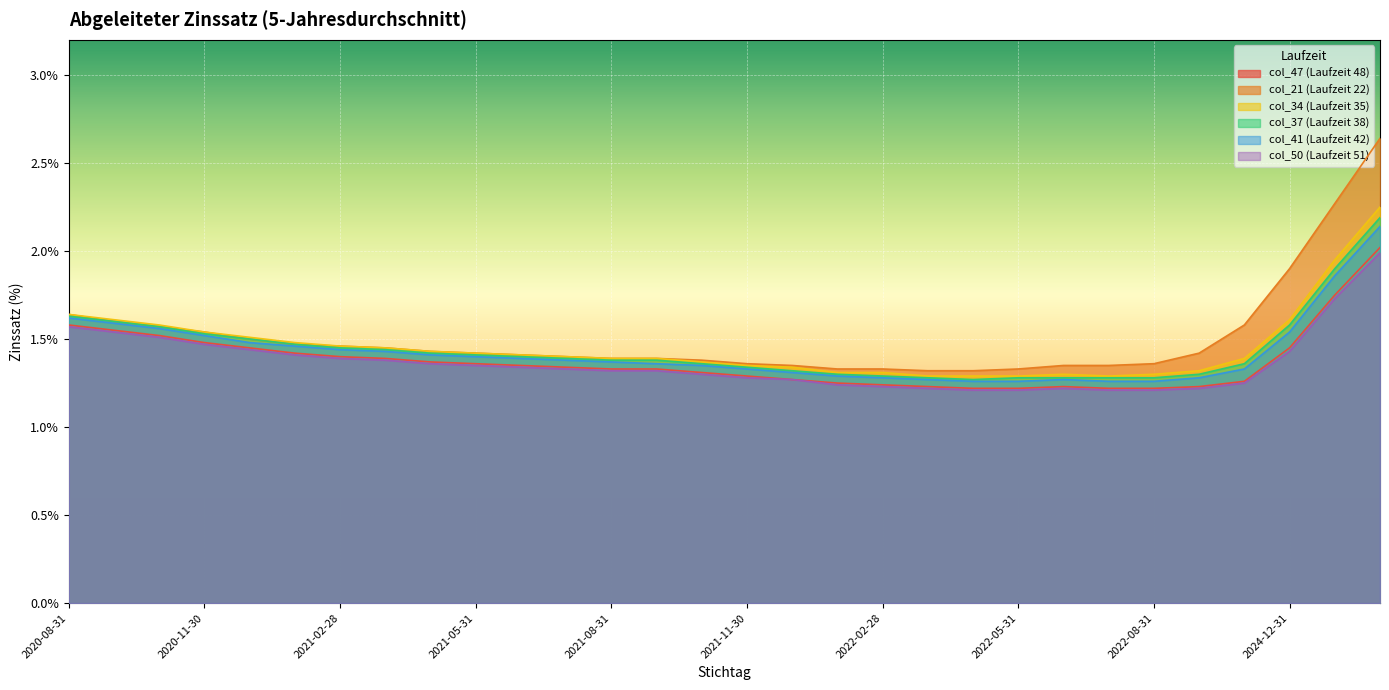

List the labels in order of col_47 (Laufzeit 48) value, smallest first.

2022-04-30, 2022-05-31, 2022-07-31, 2022-08-31, 2022-03-31, 2022-06-30, 2022-12-31, 2022-02-28, 2022-01-31, 2023-12-31, 2021-12-31, 2021-11-30, 2021-10-31, 2021-08-31, 2021-09-30, 2021-07-31, 2021-06-30, 2021-05-31, 2021-04-30, 2021-03-31, 2021-02-28, 2021-01-31, 2020-12-31, 2024-12-31, 2020-11-30, 2020-10-31, 2020-09-30, 2020-08-31, 2025-12-31, 2026-12-31